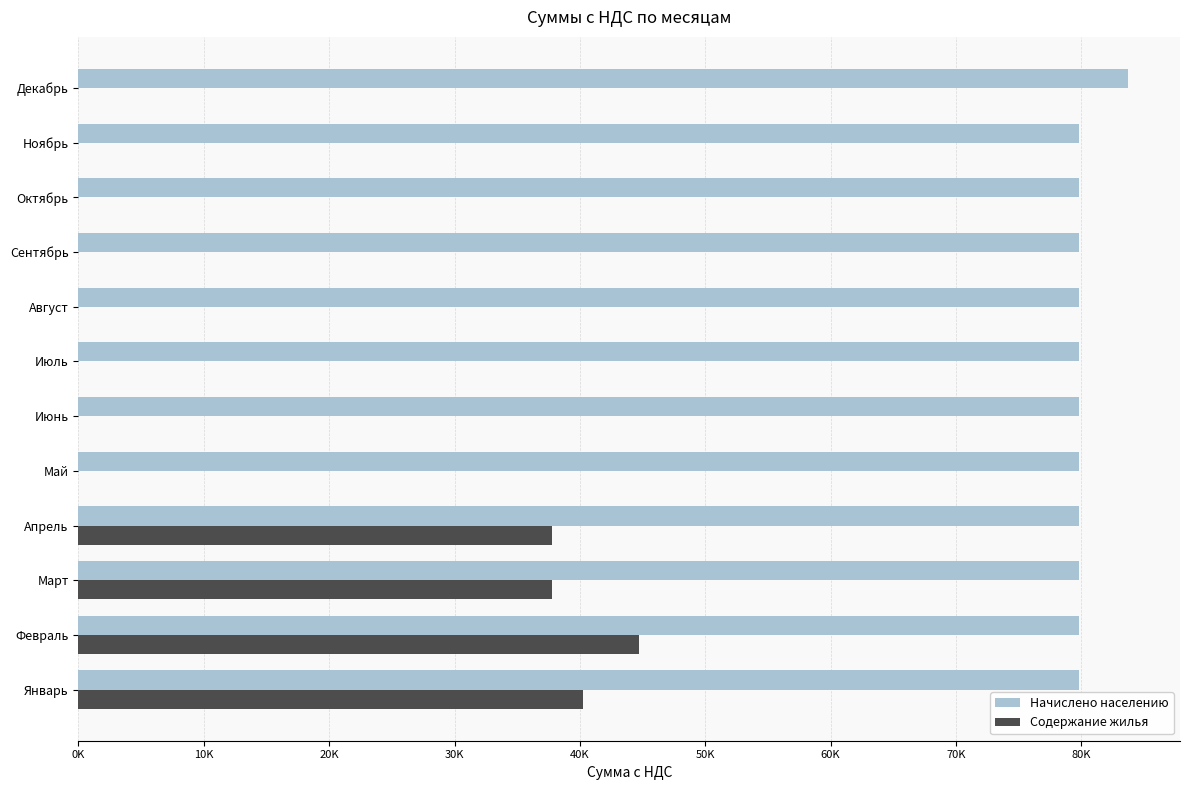

Where is Содержание жилья nearest to the value 22354?

Март